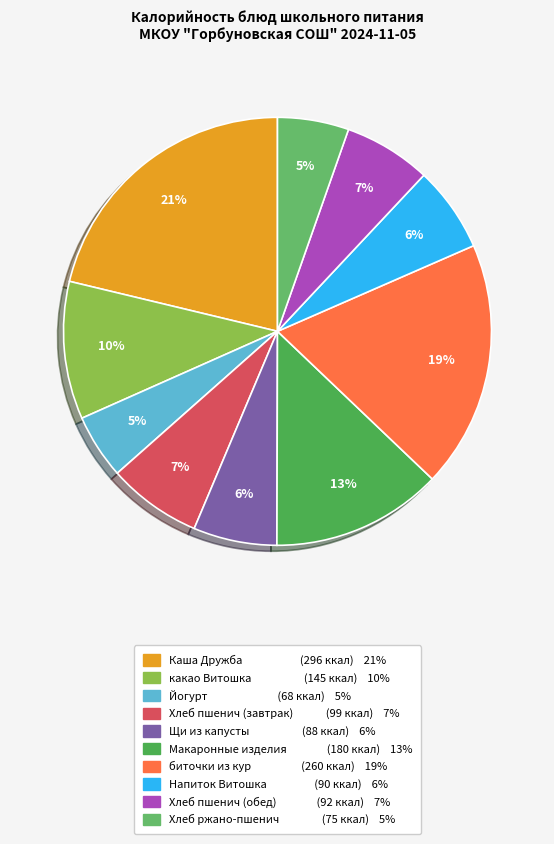

Rank the categories by value from highest to lowest.

Каша Дружба молочная с маслом слив, биточки из кур, Макаронные изделия отварные, какао Витошка, Хлеб пшенич с валетэк, Хлеб пшенич с валетэком, Напиток Витошка, Щи из свежей капусты, Хлеб ржано пшенич с валетэком, Йогурт